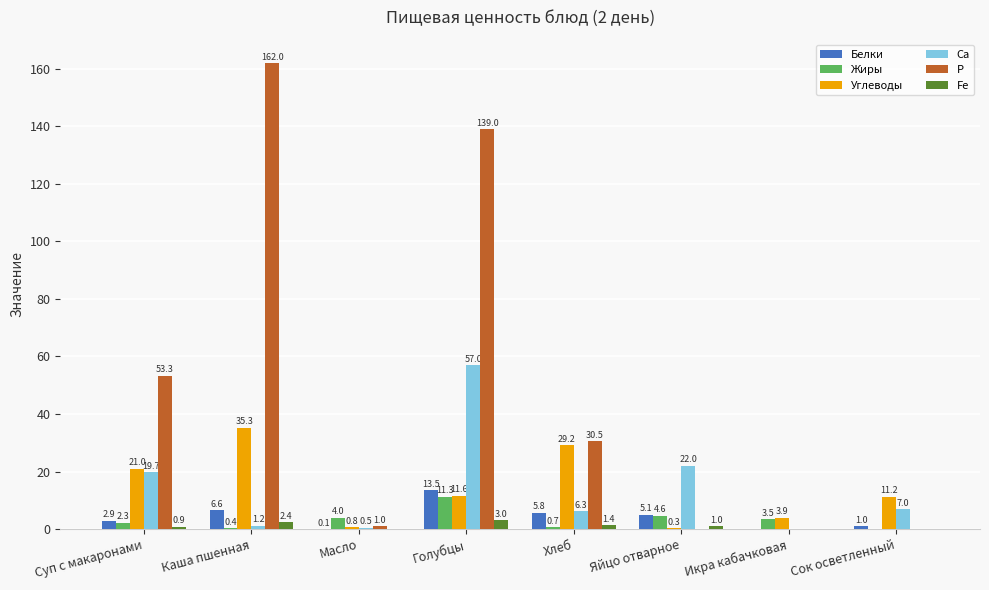

Where is Белки nearest to the value 6?

Хлеб